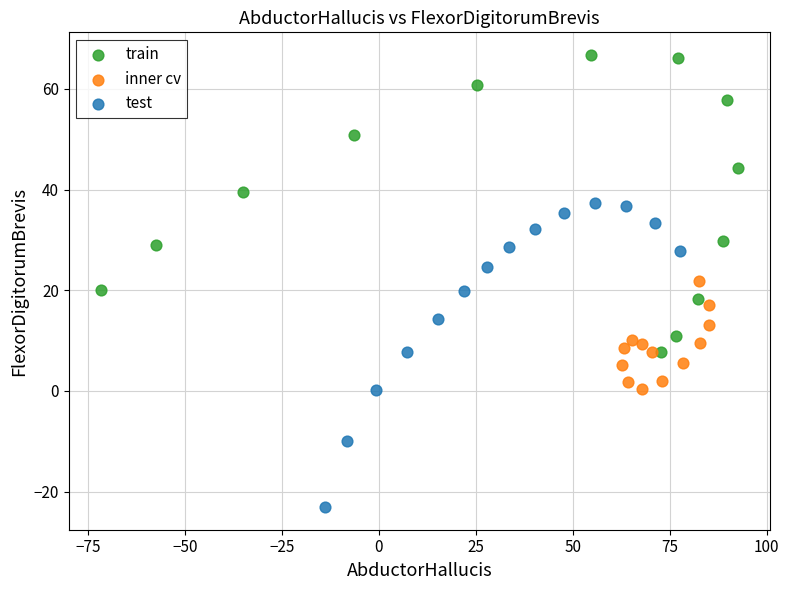

Which series reaches the minimum Y coordinate?

test